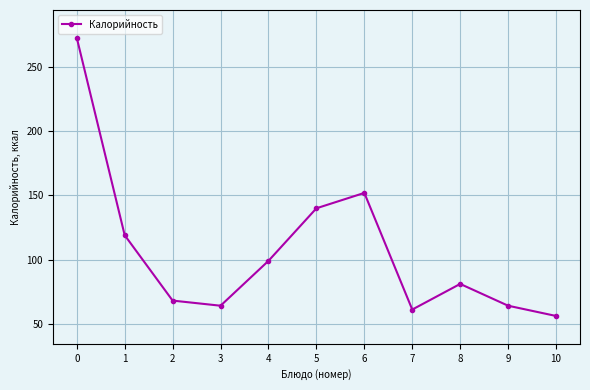

How many interior local peaks (higher than both neighbors) does the data have?

2